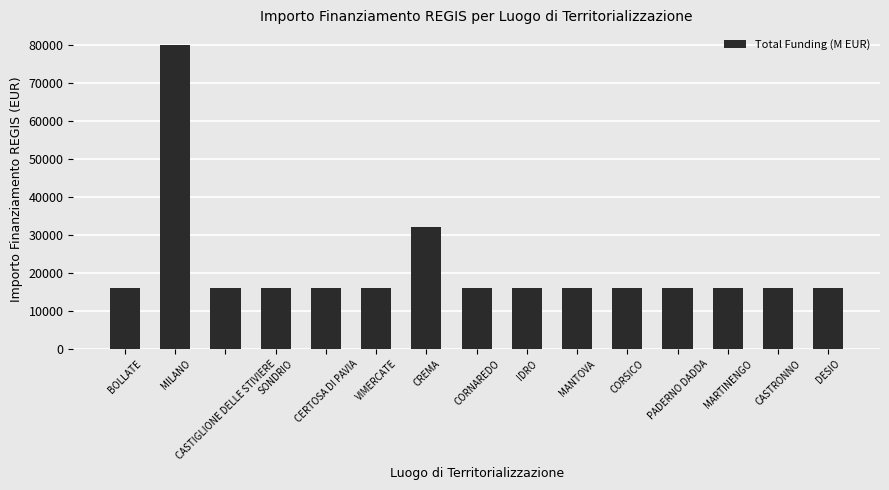

True or false: the data shows 16000 at CERTOSA DI PAVIA.

True